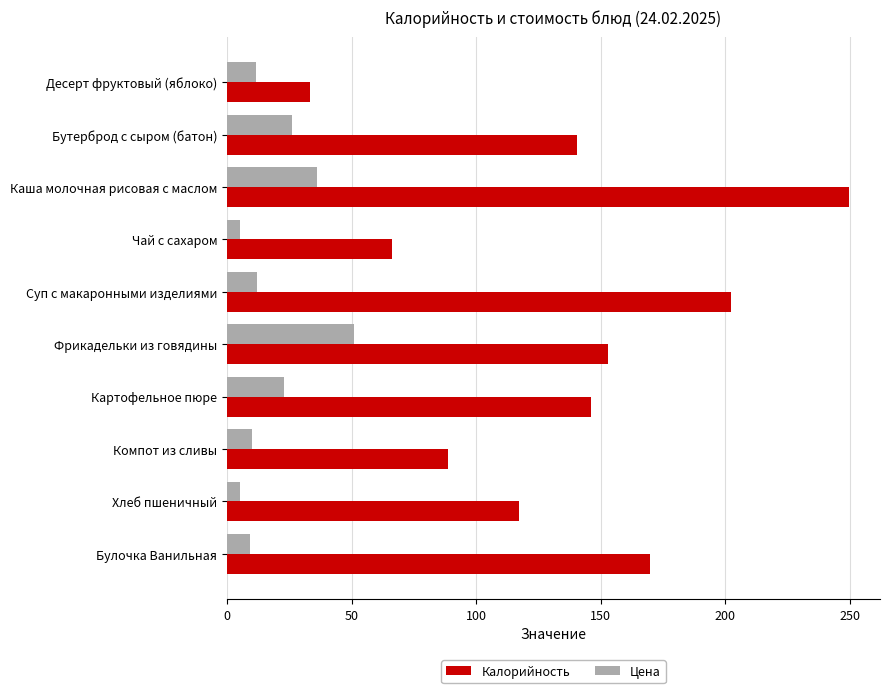

What is the total value across all series at Каша молочная рисовая с маслом?

285.8